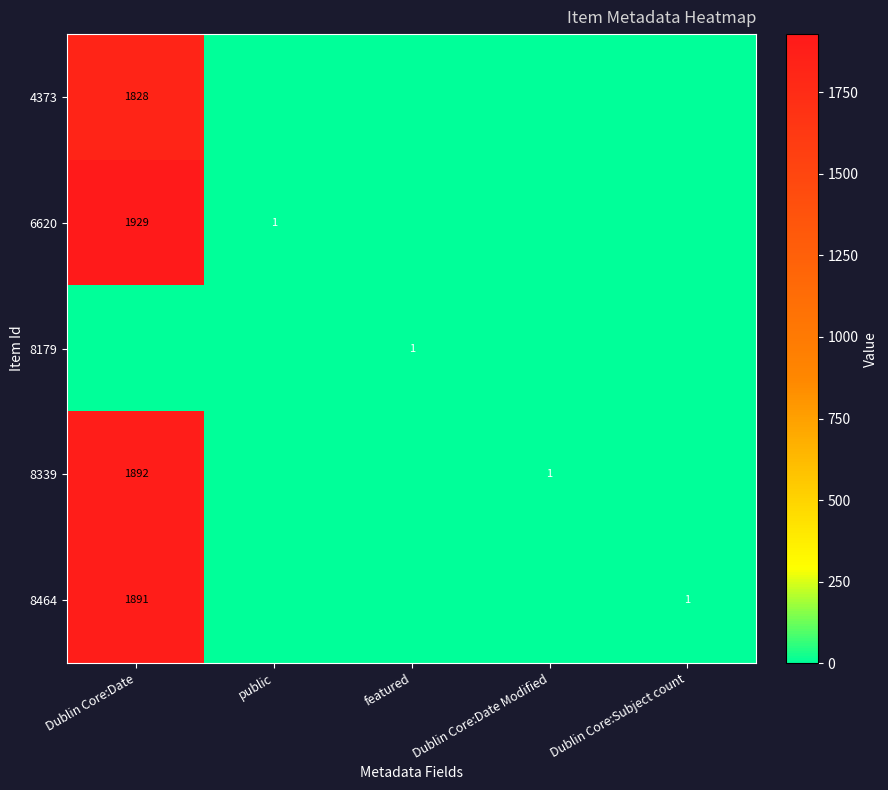

The value of 8179 at featured is 1. True or false?

True